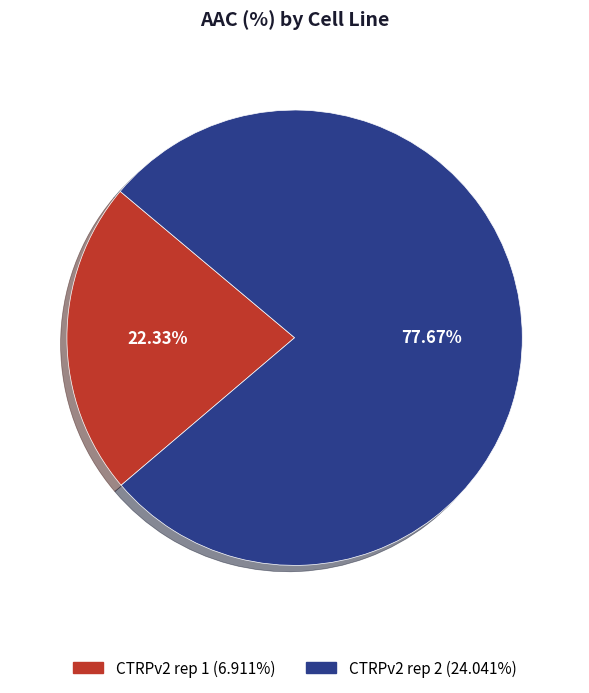

What percentage is the CTRPv2 rep 1 slice, to the nearest percent?

22%